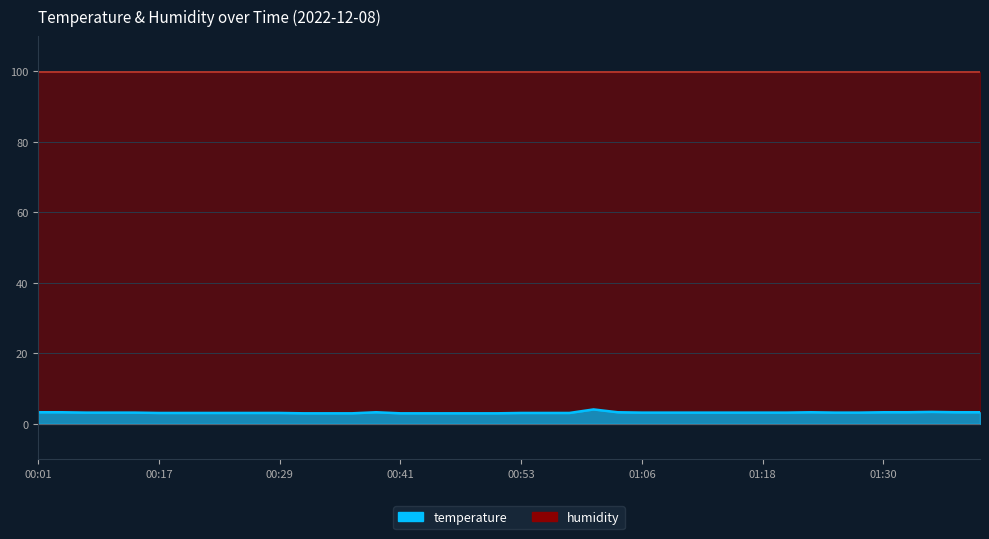

What is the value of the 31st point from the left?

3.2